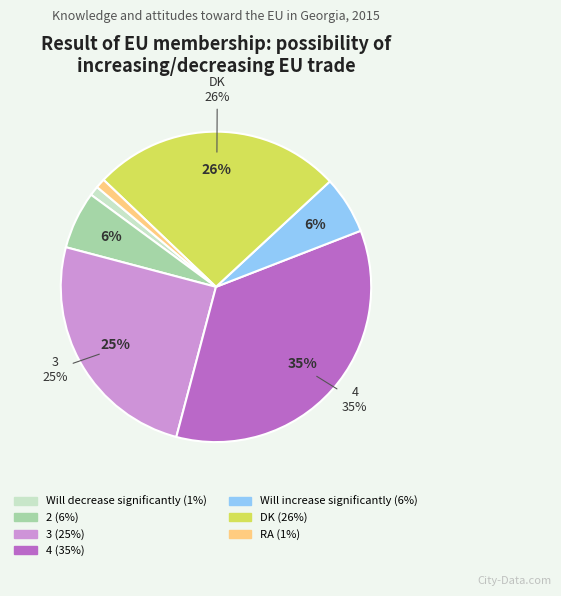

Is there any slice that represents more than half of the pie?

No